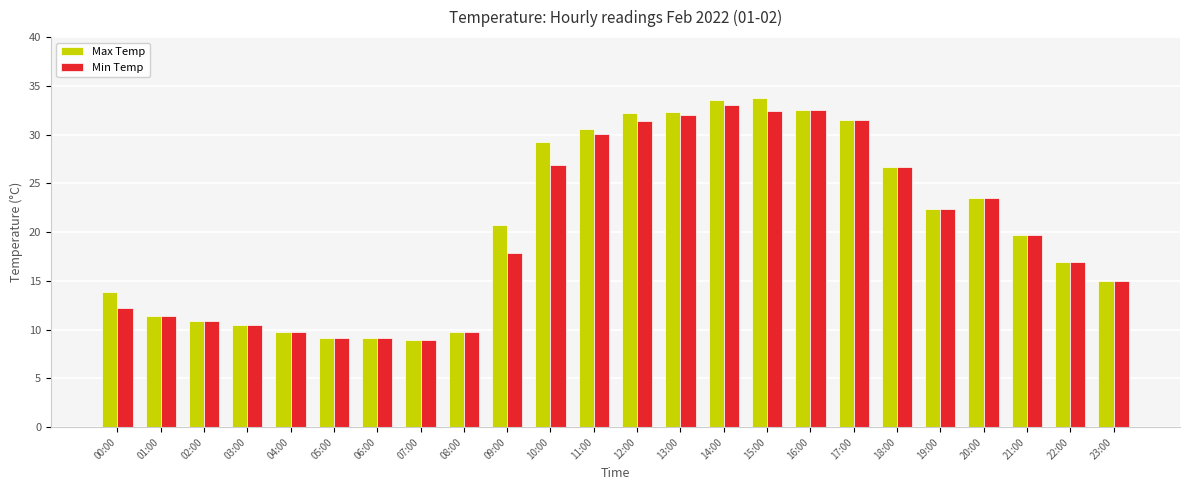

The Max Temp series shows 31.0 at 20:00. True or false?

False